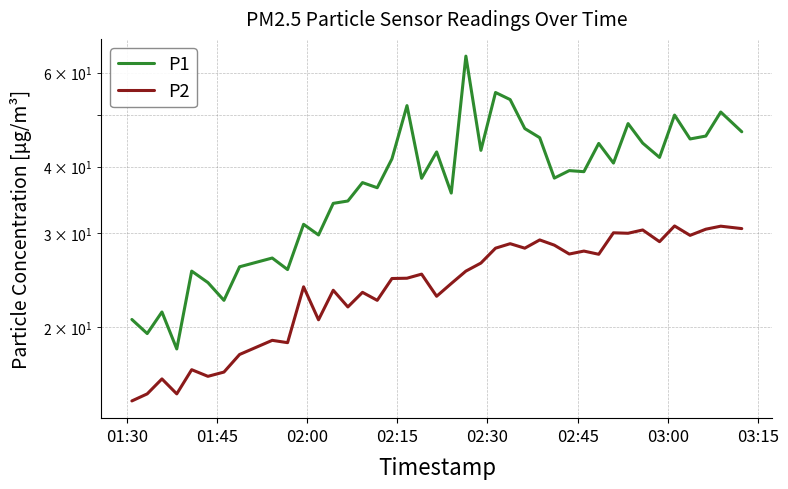

How many lines are shown in the chart?

2